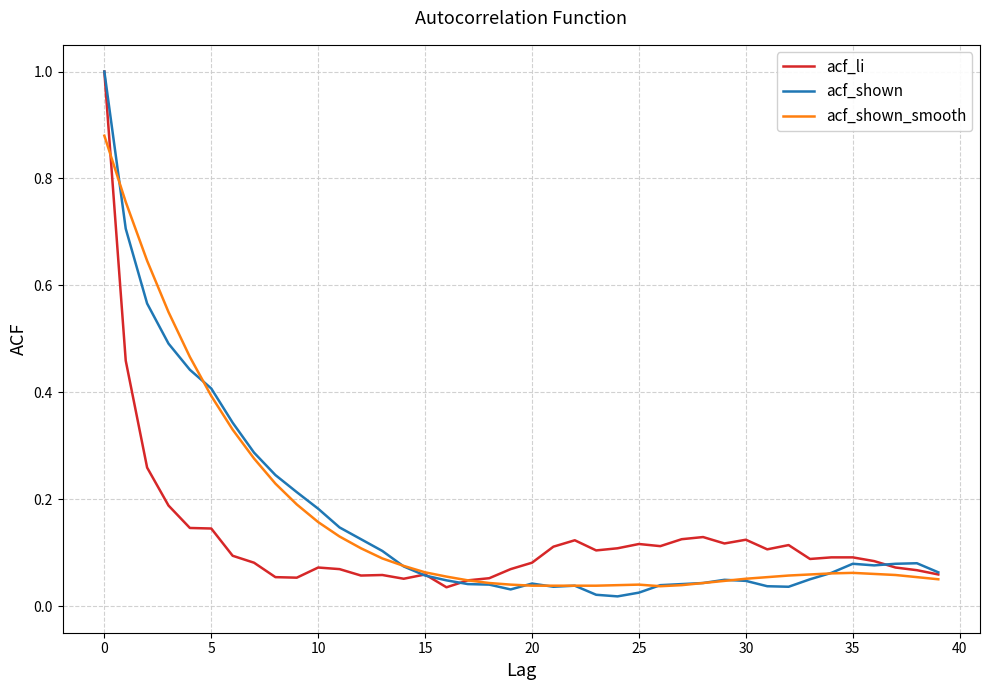

How many series are shown in this chart?

3